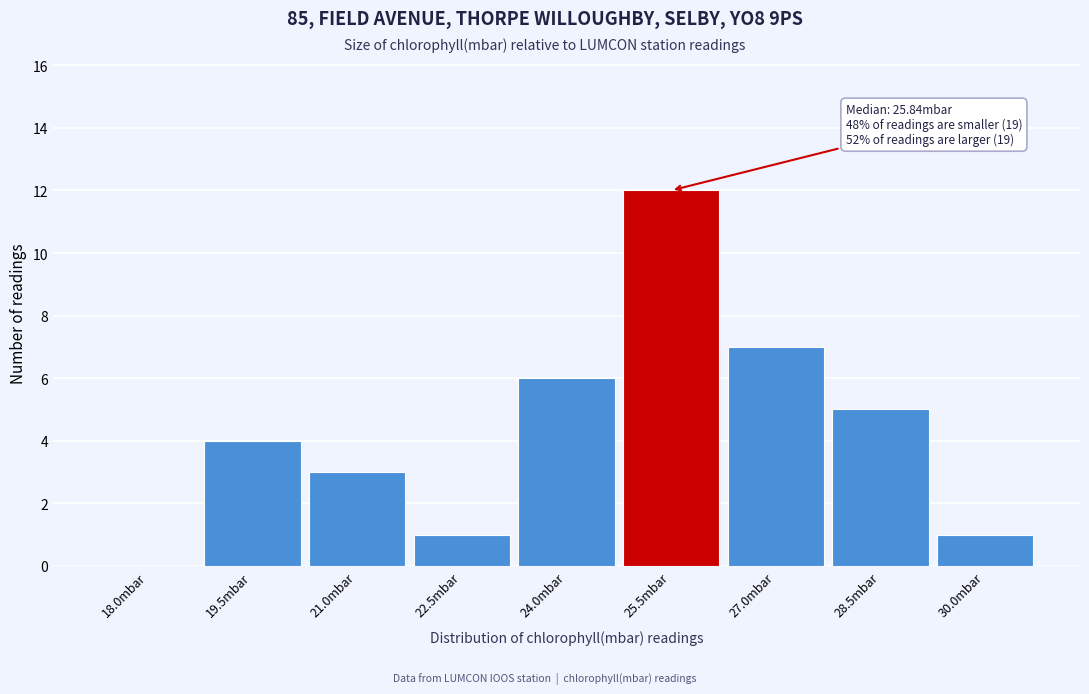

Reading right to left, extract all data points from this chart.

30.0mbar=1	28.5mbar=5	27.0mbar=7	25.5mbar=12	24.0mbar=6	22.5mbar=1	21.0mbar=3	19.5mbar=4	18.0mbar=0